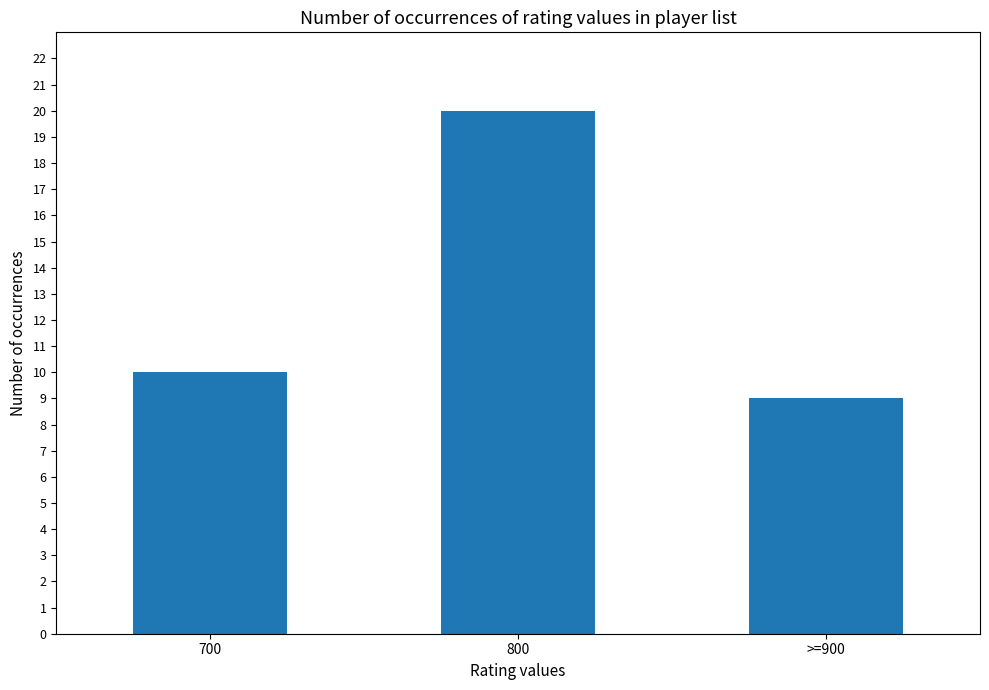

What is the label of the 3rd bar from the left?

>=900